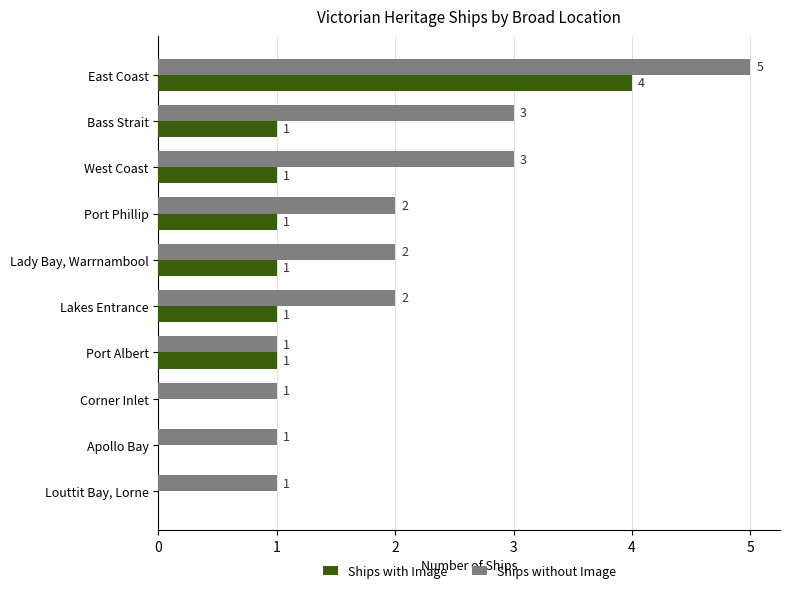

How many Ships with Image values are between 0 and 1?

9